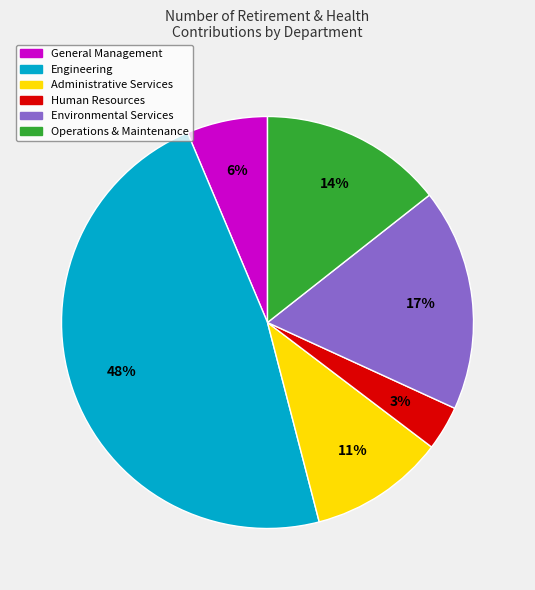

Does any single category account for the majority?

No